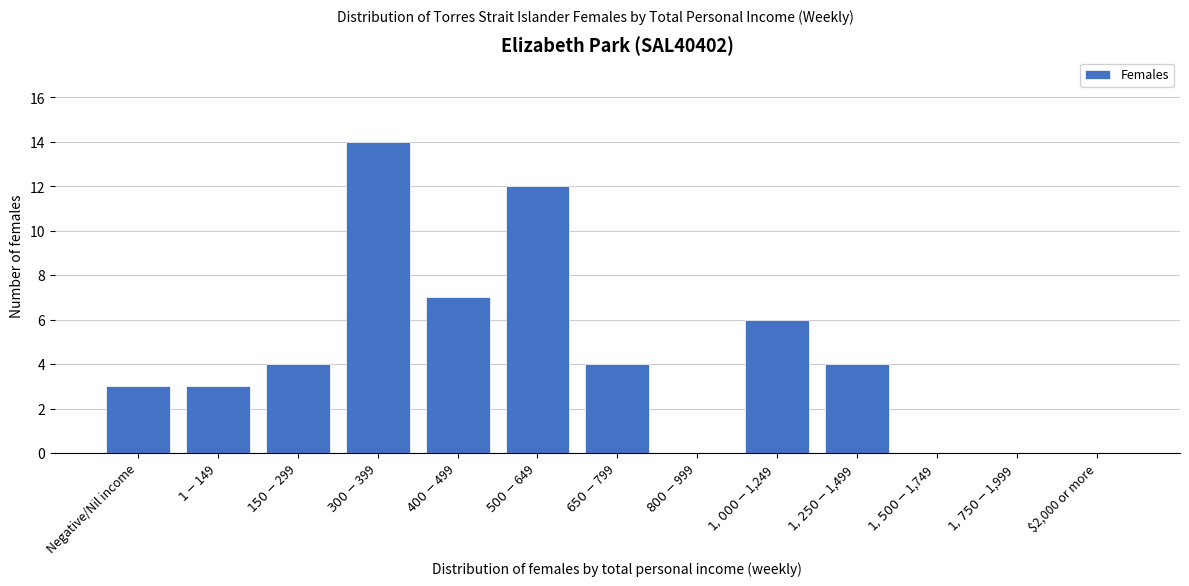

What is the greatest value displayed?

14